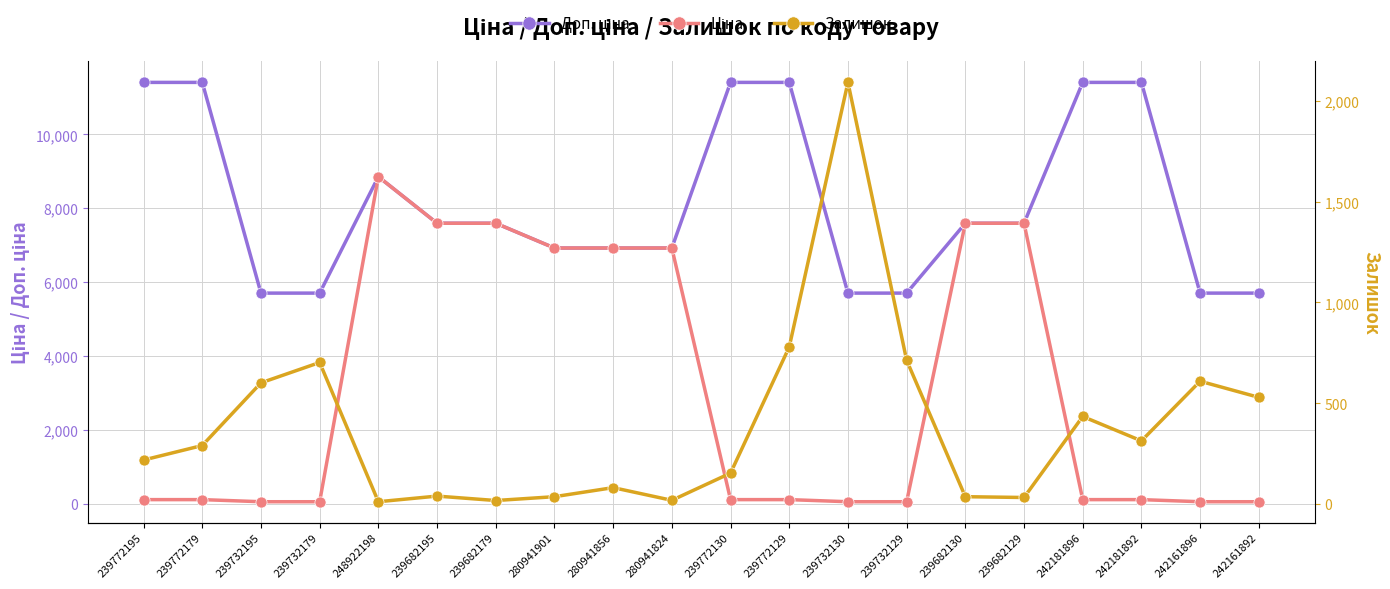

The Доп. ціна series shows 8814.3 at 242161896. True or false?

False